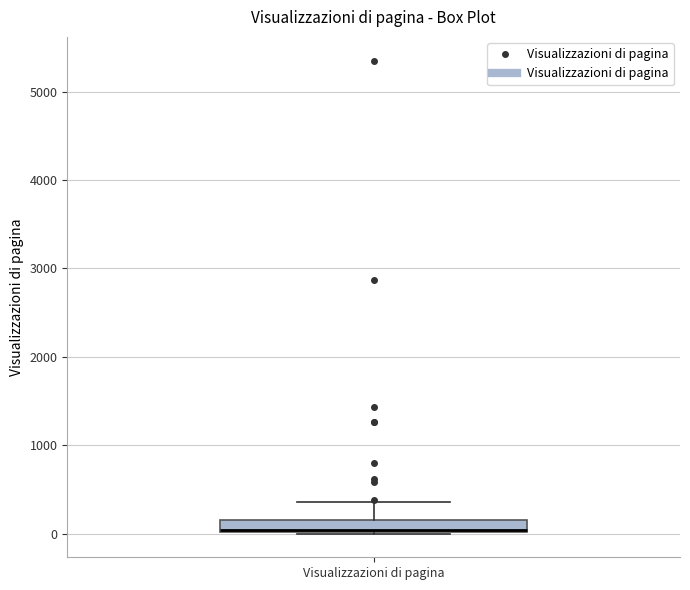

Where is the lower edge of the box for Visualizzazioni di pagina on the y-axis? The values are not printed on the chart, so give them approximately, as read against the axis.

0